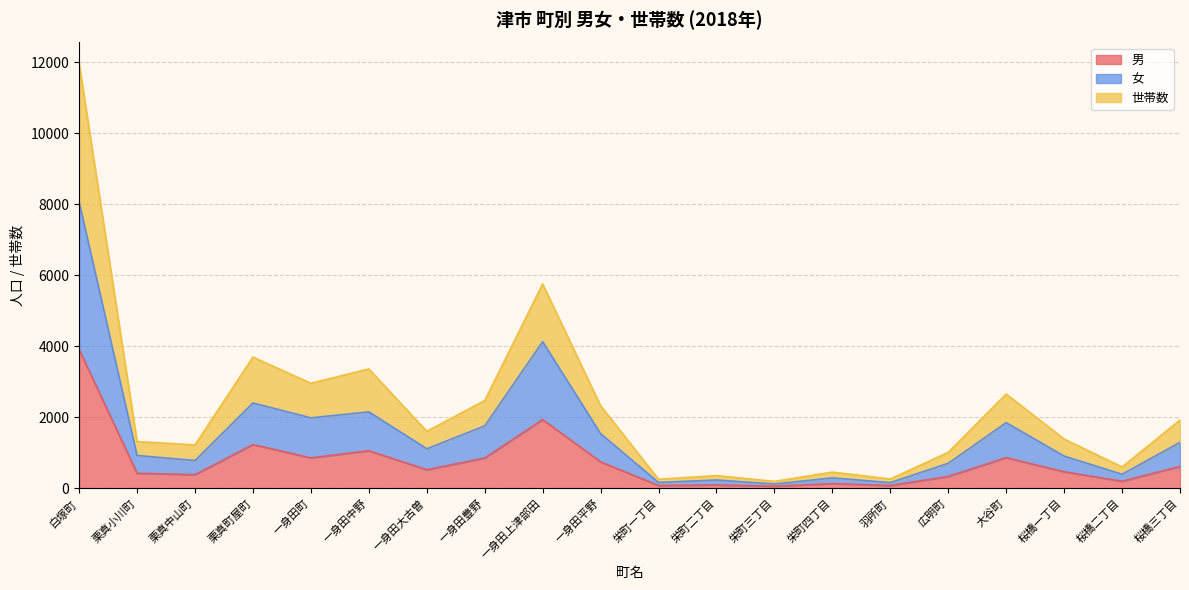

How many series are shown in this chart?

3